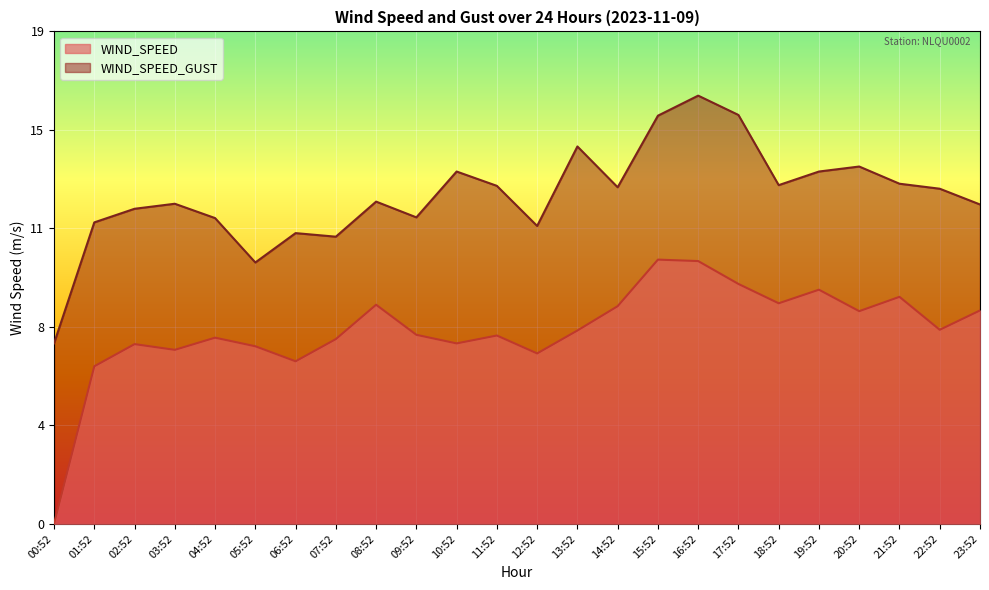

True or false: WIND_SPEED and WIND_SPEED_GUST intersect in this chart.

False